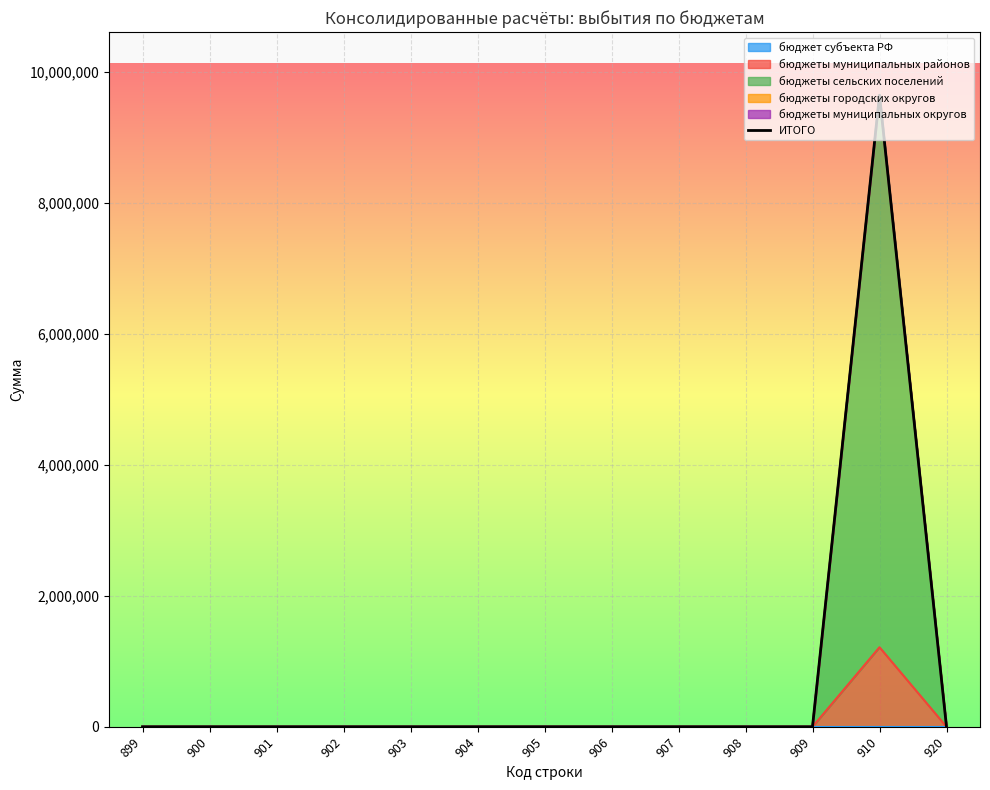

How many points are higher than both their immediate neighbors (excluding endpoints)?

1